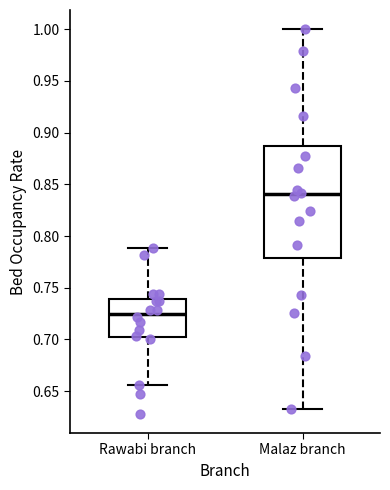

Reading left to right, read every box against the y-axis: the position of its median line, the range the box covers, and the ends of its whiskers. The values are not printed on the chart, so give them approximately, as read against the axis.

Rawabi branch: median 0.725, box 0.700 to 0.740, whiskers 0.655 to 0.790
Malaz branch: median 0.840, box 0.780 to 0.885, whiskers 0.635 to 1.000